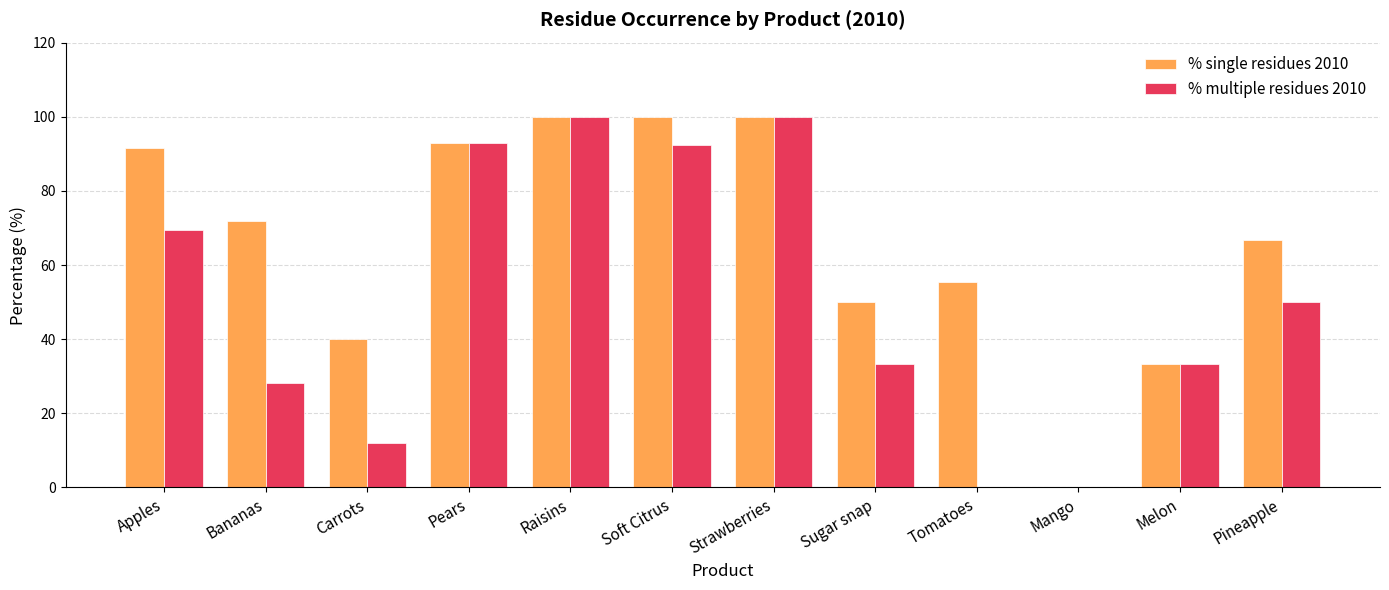

What is the maximum value for % multiple residues 2010?

100.0